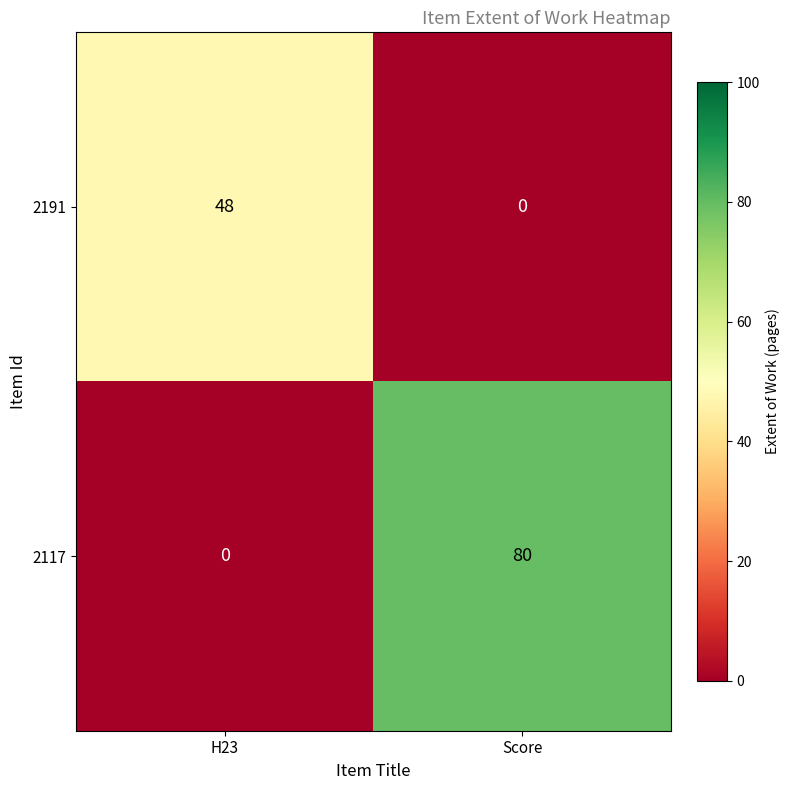

Which series has the widest spread of values?

2117